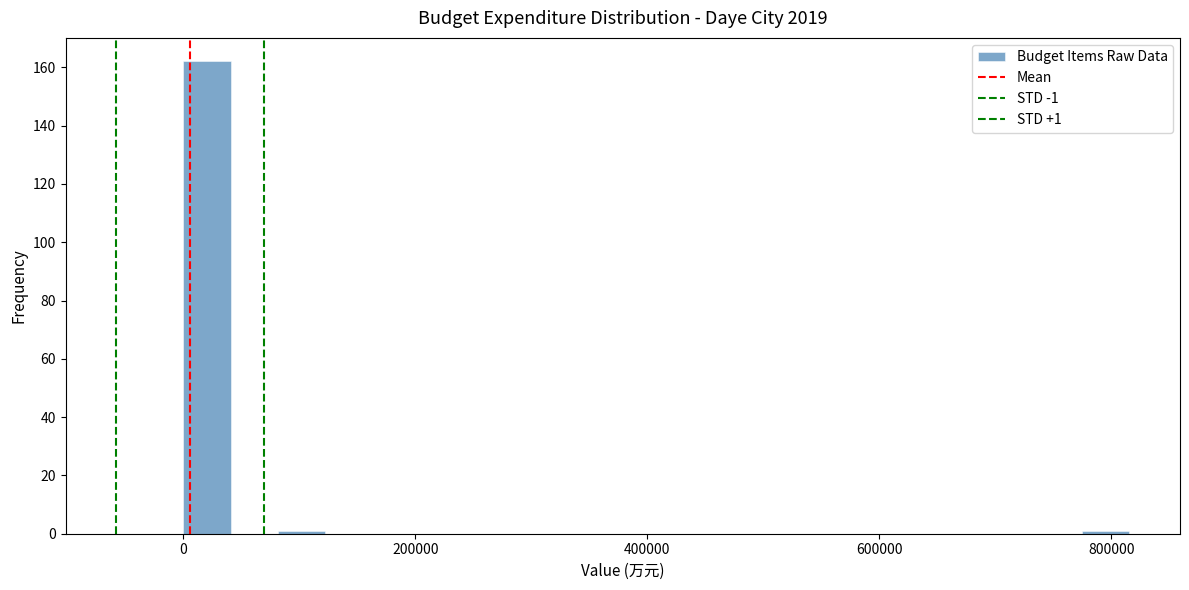

Around what value on the x-axis is the tallest bar? Give the approximate position of its centre, as read against the axis.

20000